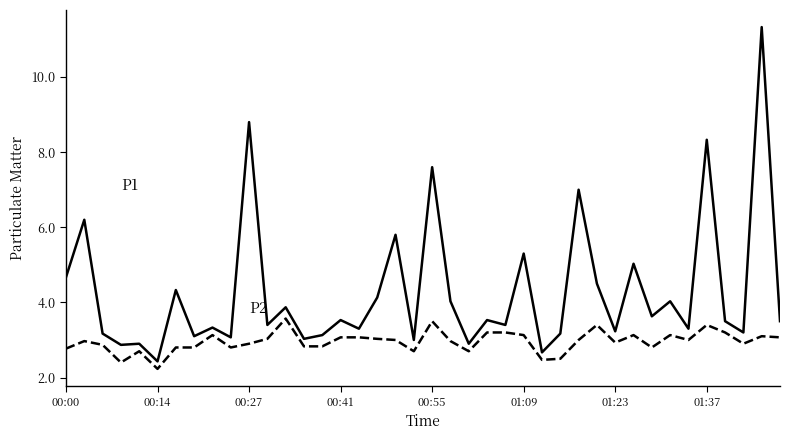

What is the smallest value displayed?

2.2